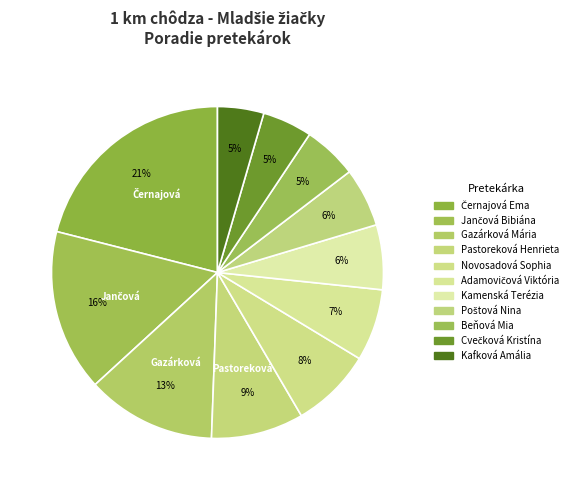

Count the number of slices in the pie.

11